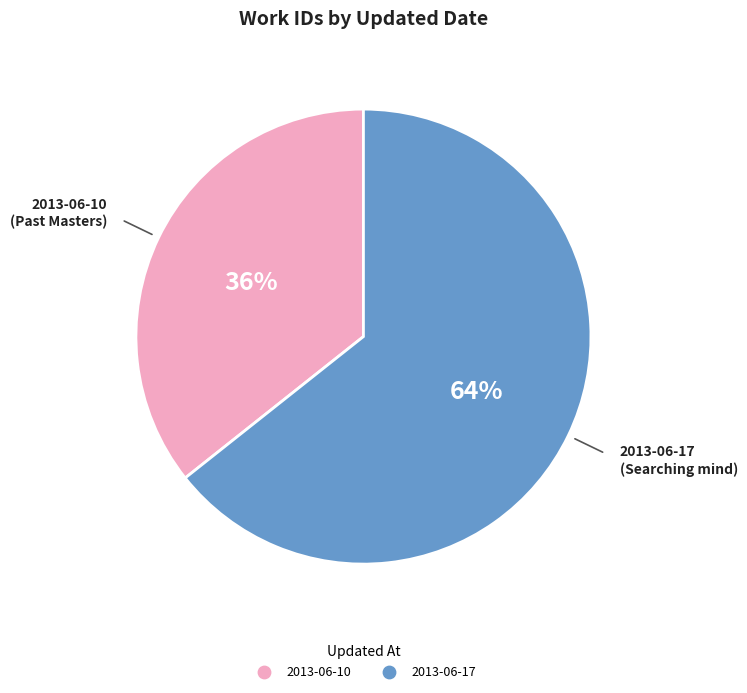

What percentage is the 2013-06-17 slice, to the nearest percent?

64%